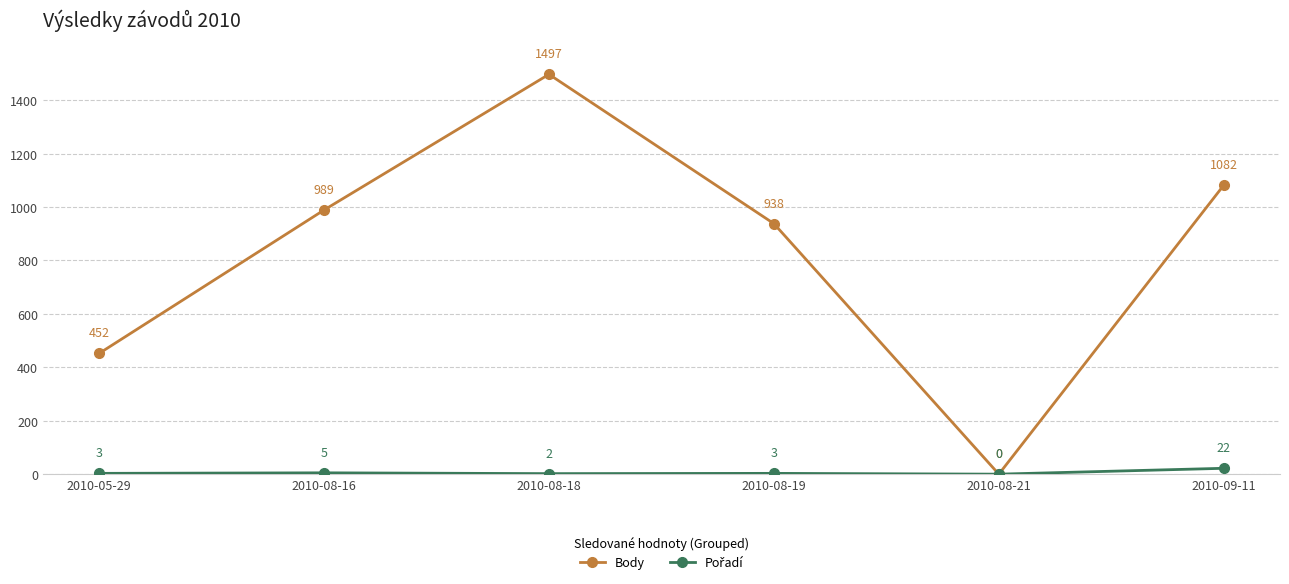

Is it true that Body equals 938 at 2010-08-19?

True